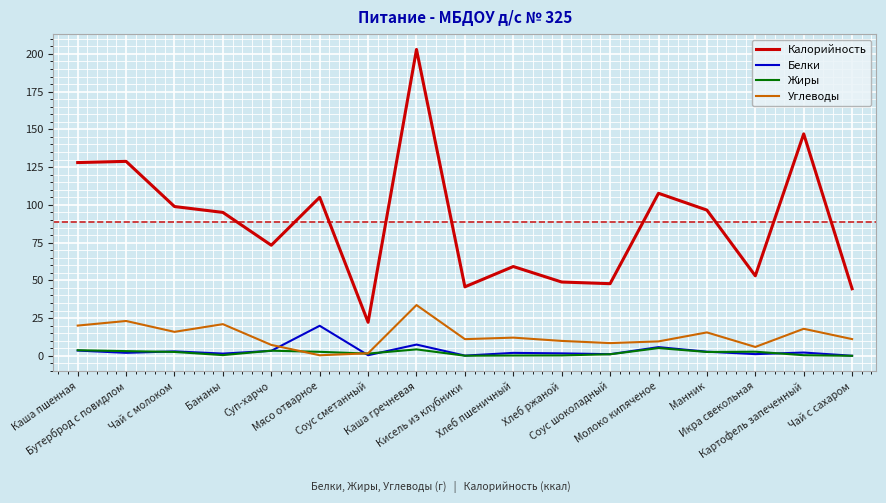

Which series has the largest range (max minus min)?

Калорийность